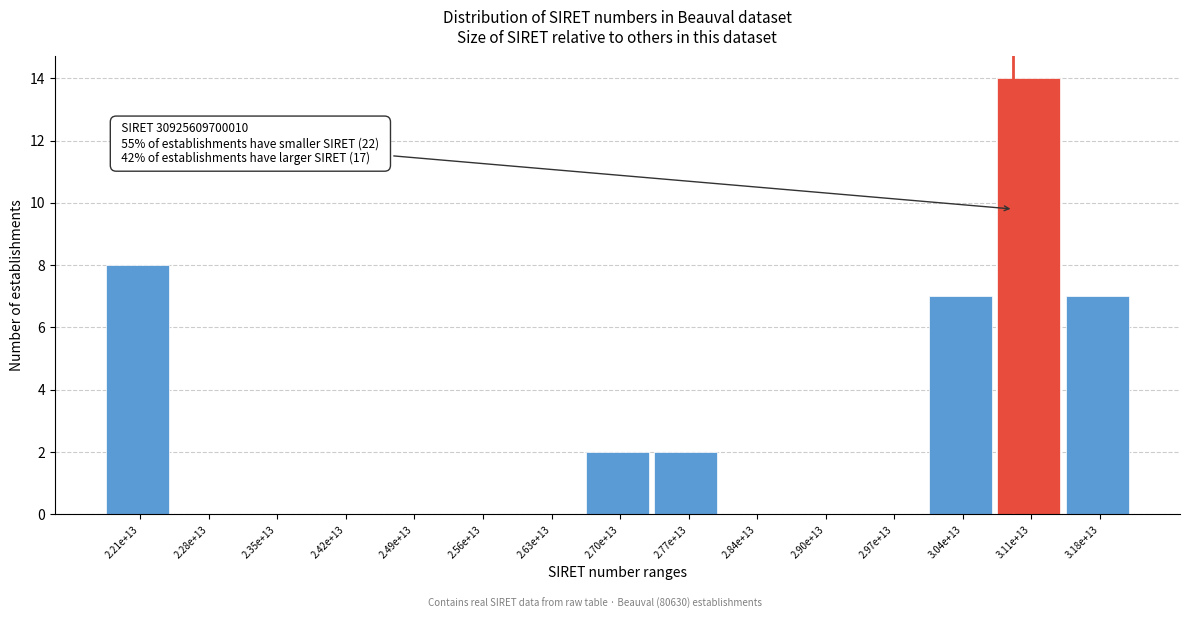

Reading left to right, list all the values displayed in this chart.

2.21e+13=8	2.28e+13=0	2.35e+13=0	2.42e+13=0	2.49e+13=0	2.56e+13=0	2.63e+13=0	2.70e+13=2	2.77e+13=2	2.84e+13=0	2.90e+13=0	2.97e+13=0	3.04e+13=7	3.11e+13=14	3.18e+13=7